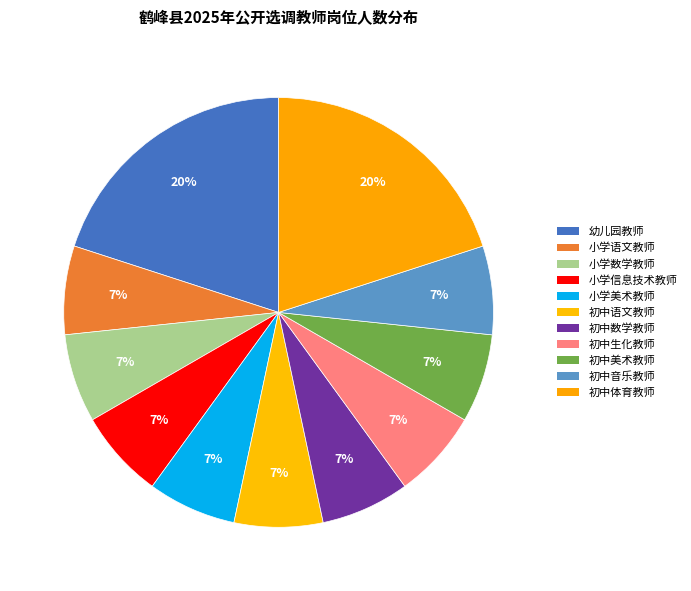

Count the number of slices in the pie.

11